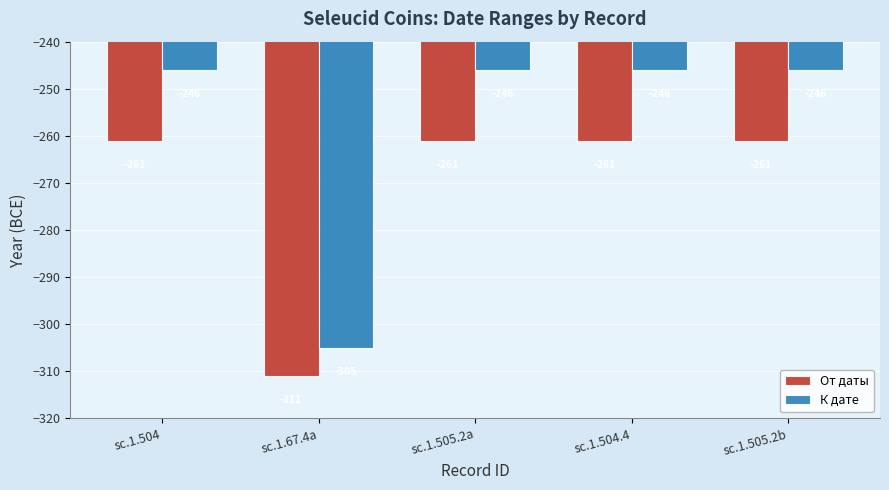

Rank the series by their average value, from highest to lowest.

К дате, От даты